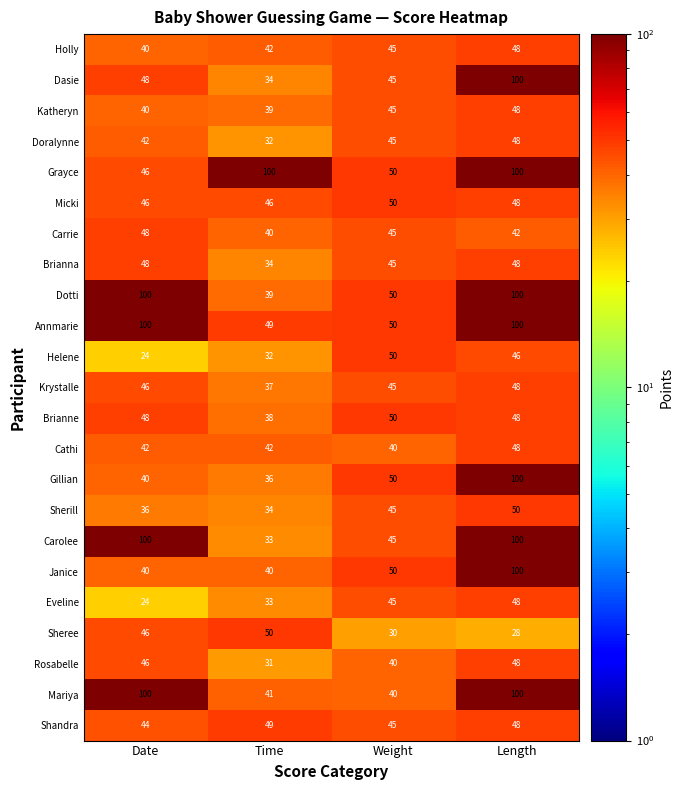

Between Weight and Length, which series saw the biggest shift?

Mariya